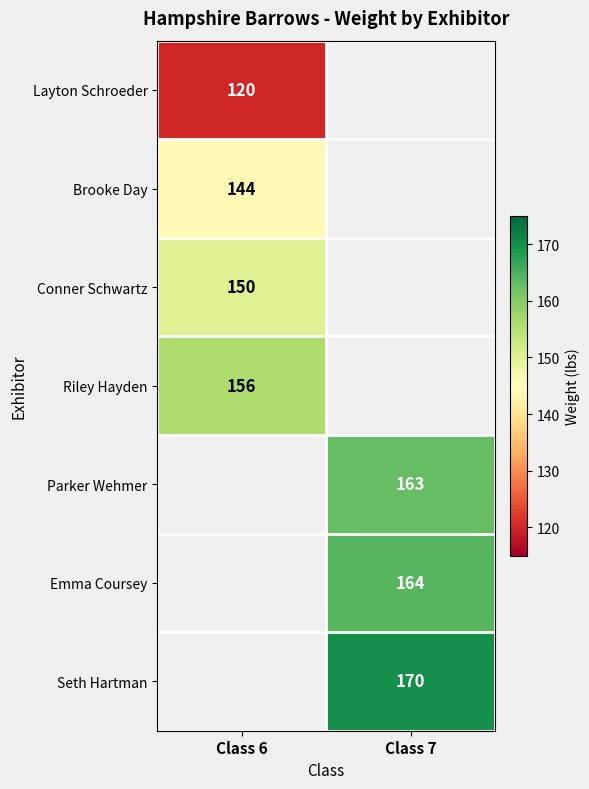

True or false: Seth Hartman has a value of 286 at Class 7.

False